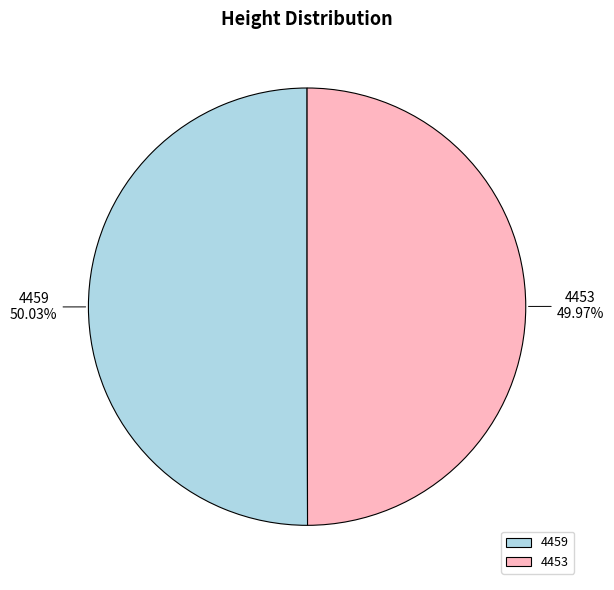

Count the number of slices in the pie.

2